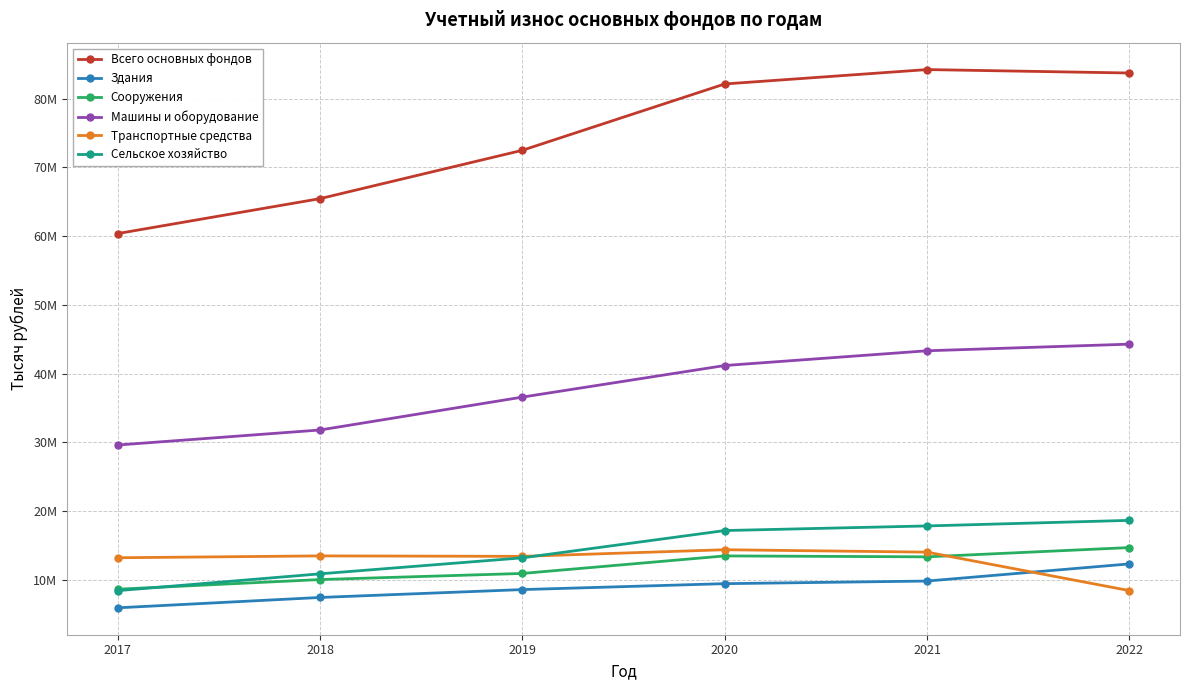

What are all the series names shown in the legend?

Всего основных фондов, Здания, Сооружения, Машины и оборудование, Транспортные средства, Сельское хозяйство